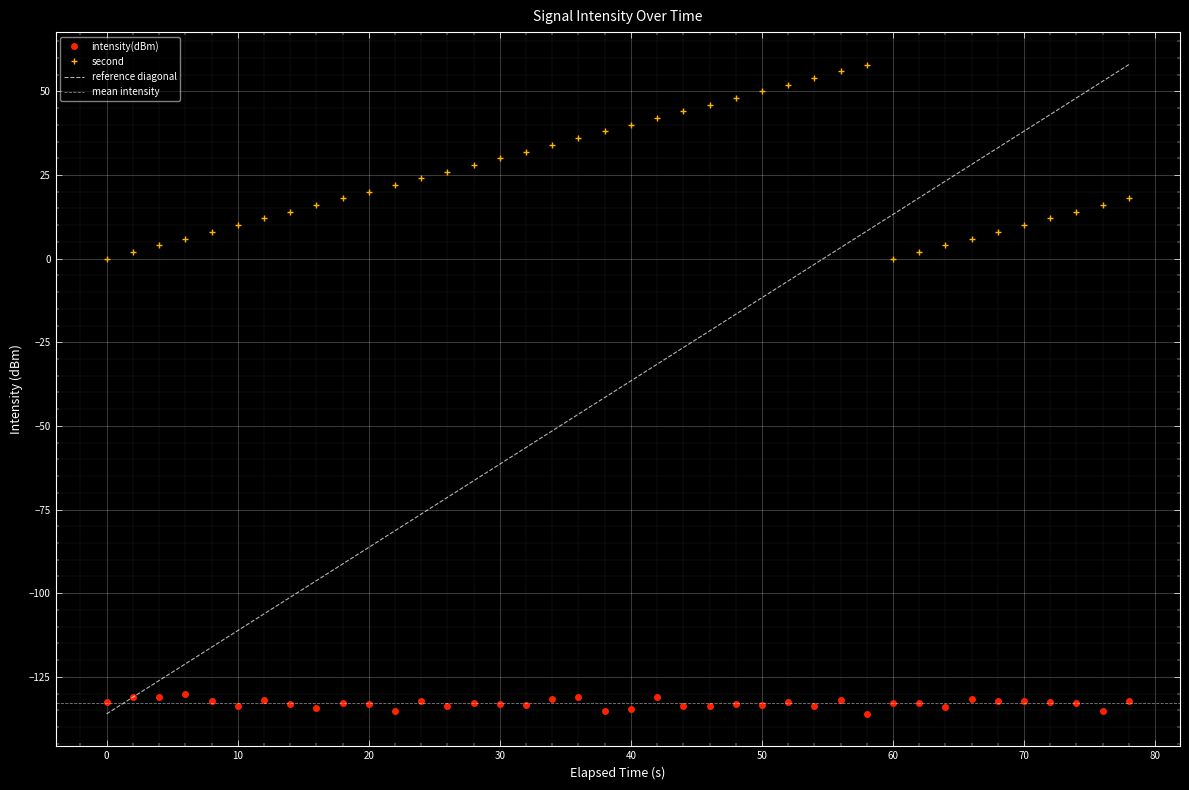

What is the average value of the second series?

24.0